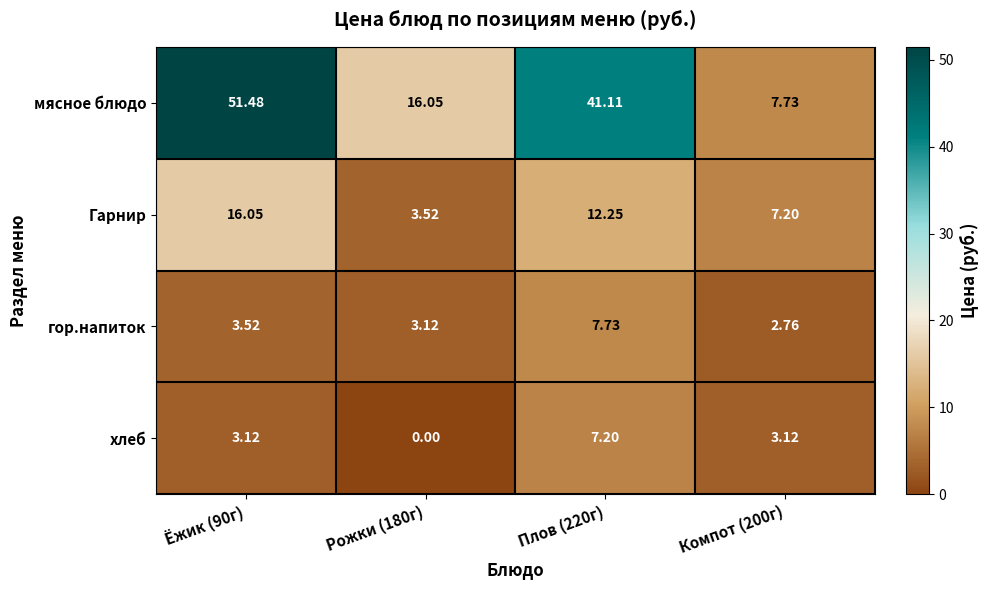

At how many categories does at least one series exceed 15?

3